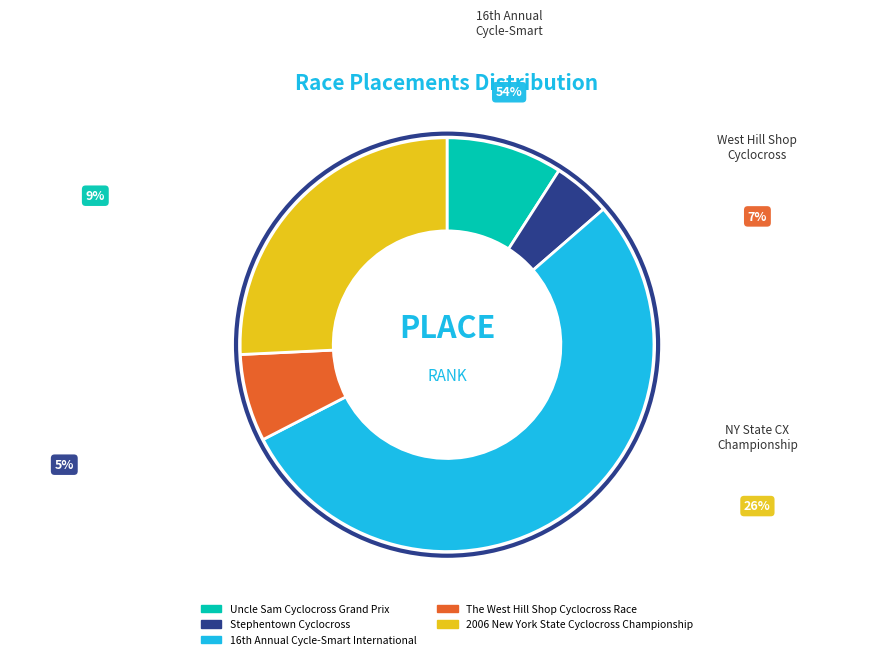

Which category has the biggest portion of the pie?

16th Annual Cycle-Smart International